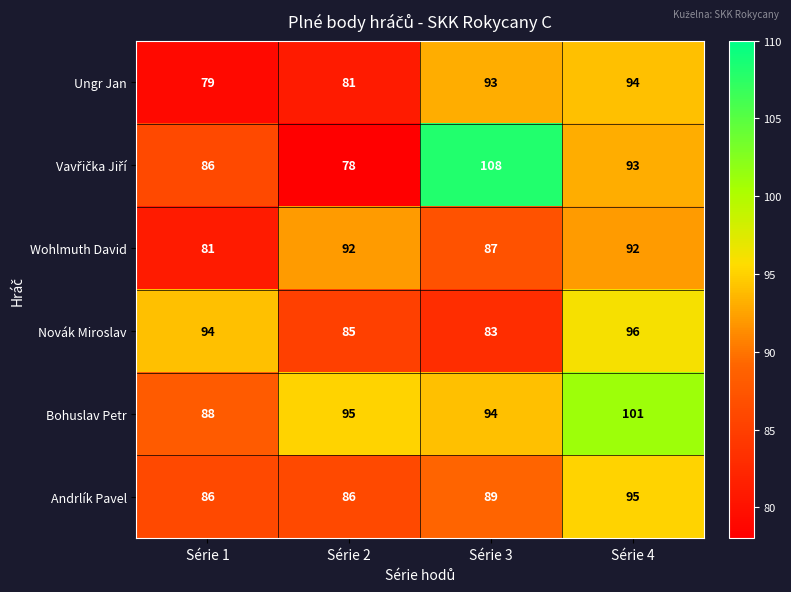

Rank the categories by Bohuslav Petr value from highest to lowest.

Série 4, Série 2, Série 3, Série 1